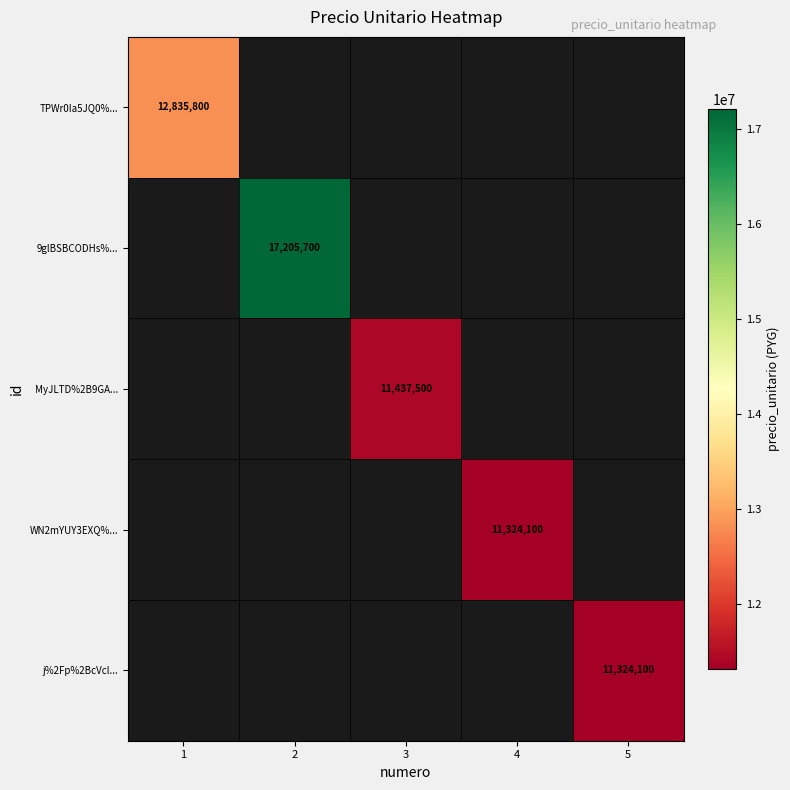

What is the smallest value displayed?

11324100.0